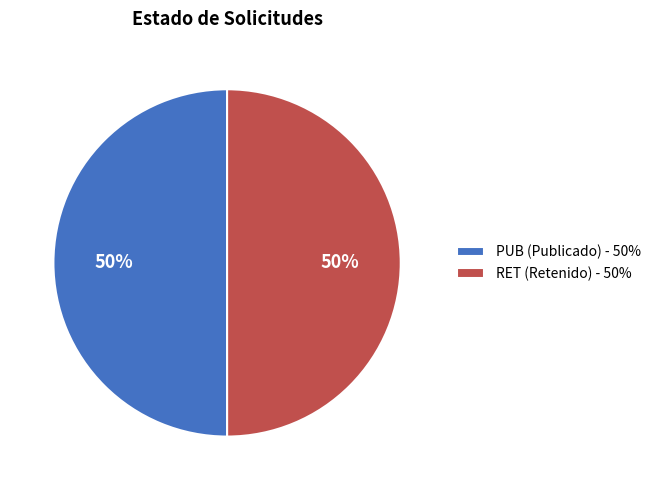

To the nearest percent, what is the combined percentage of RET (Retenido) - 50% and PUB (Publicado) - 50%?

100%